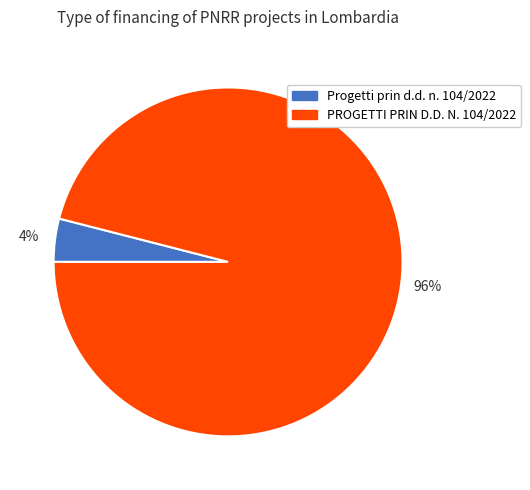

How many slices are in this pie chart?

2